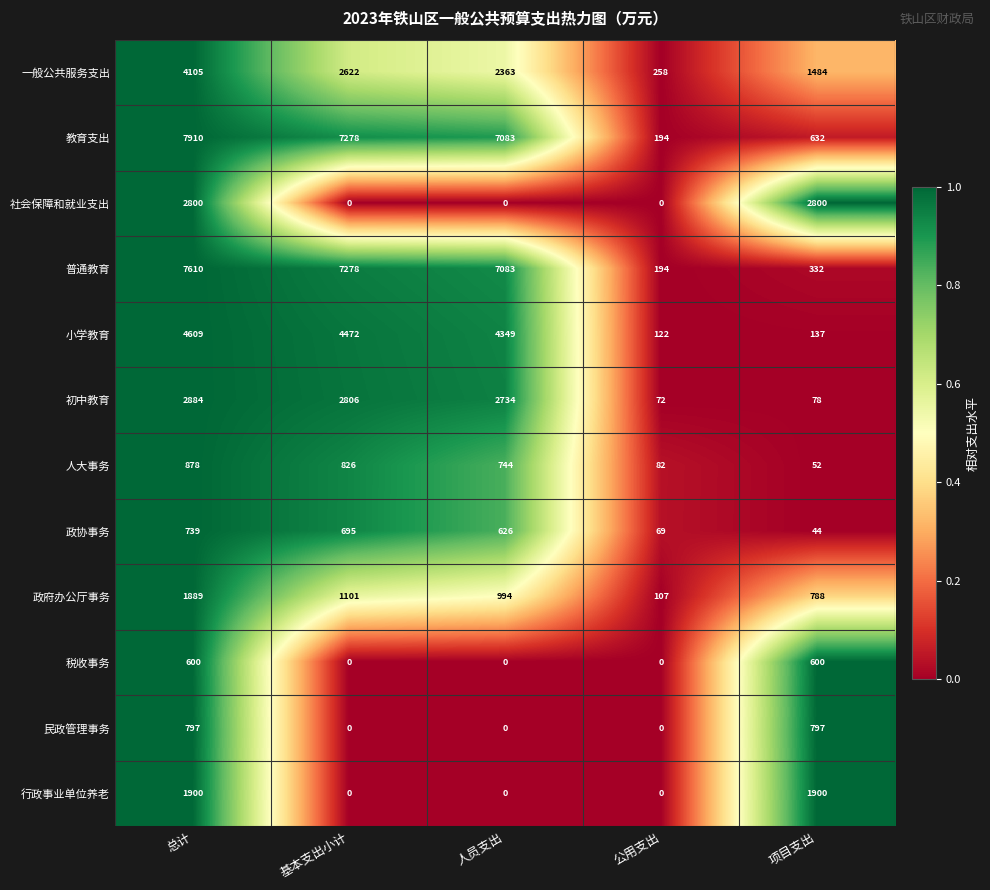

Is it true that 小学教育 equals 213 at 项目支出?

False